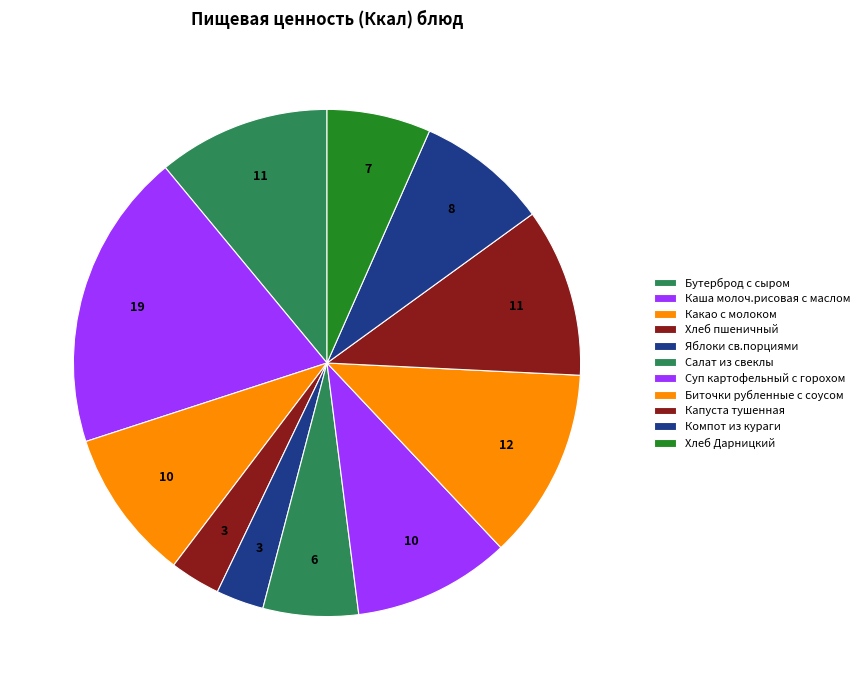

How many segments does this pie chart have?

11